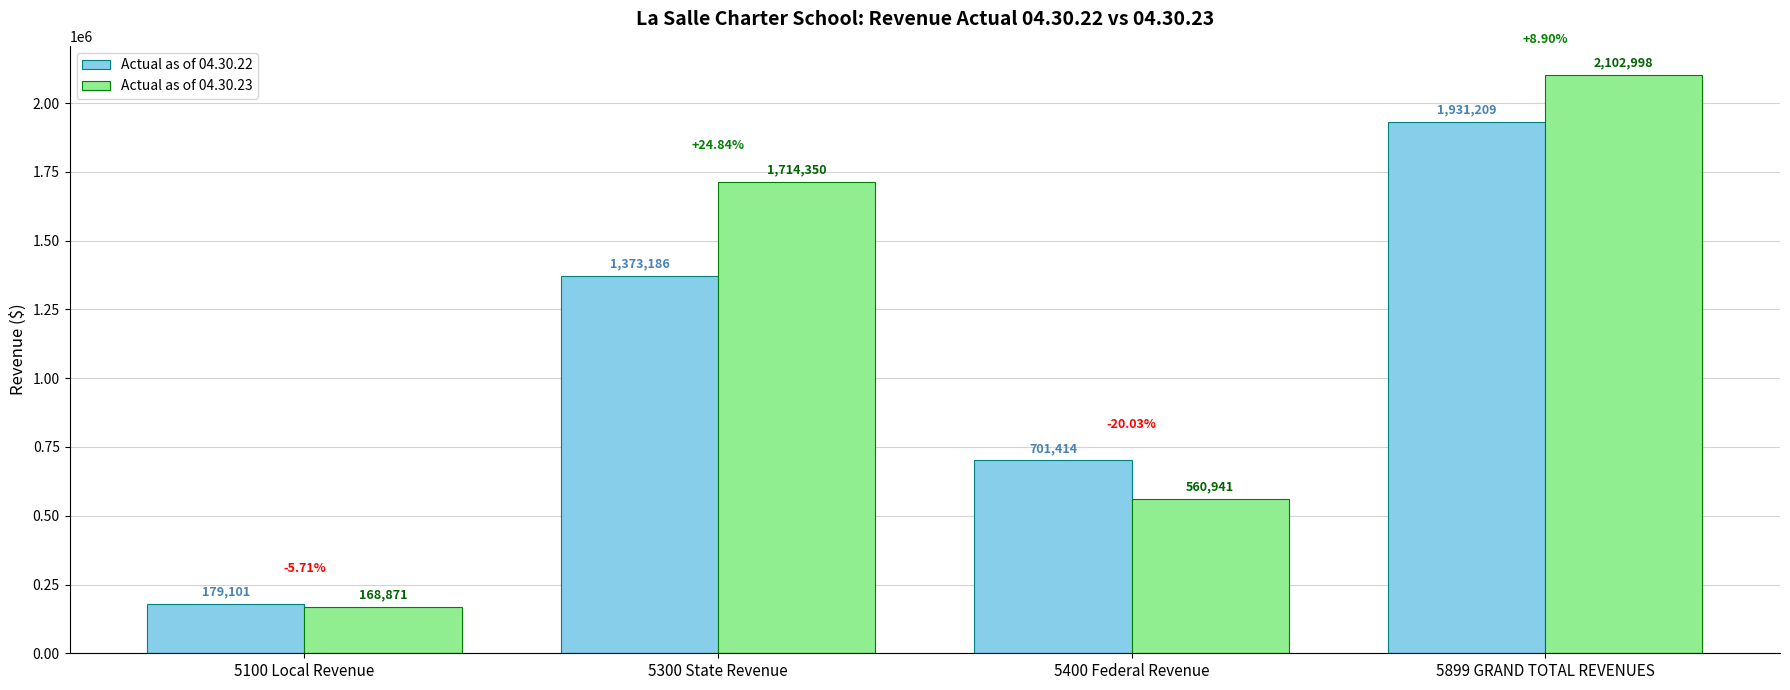

Are the bars grouped side by side (vs. stacked)?

Yes